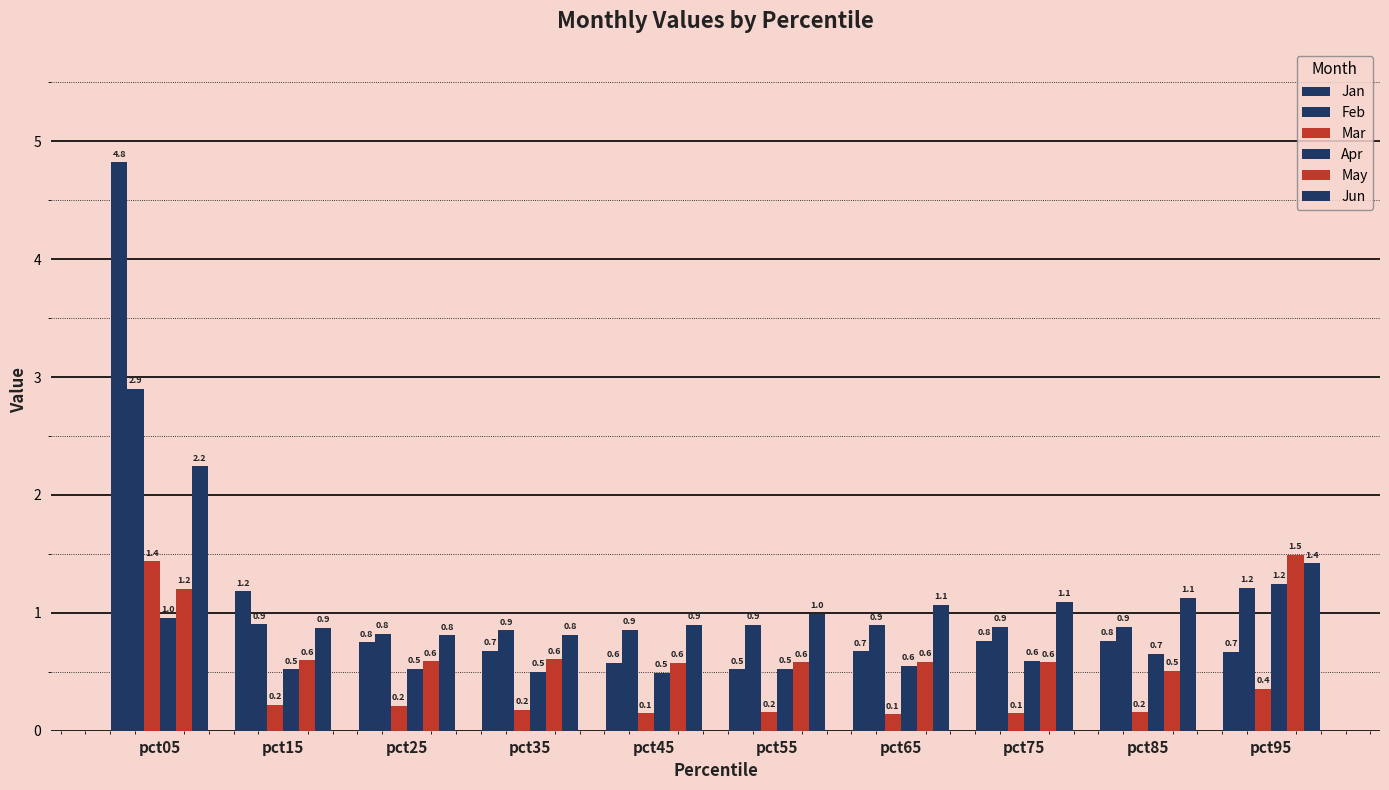

Which series has the largest total across all categories?

Jan